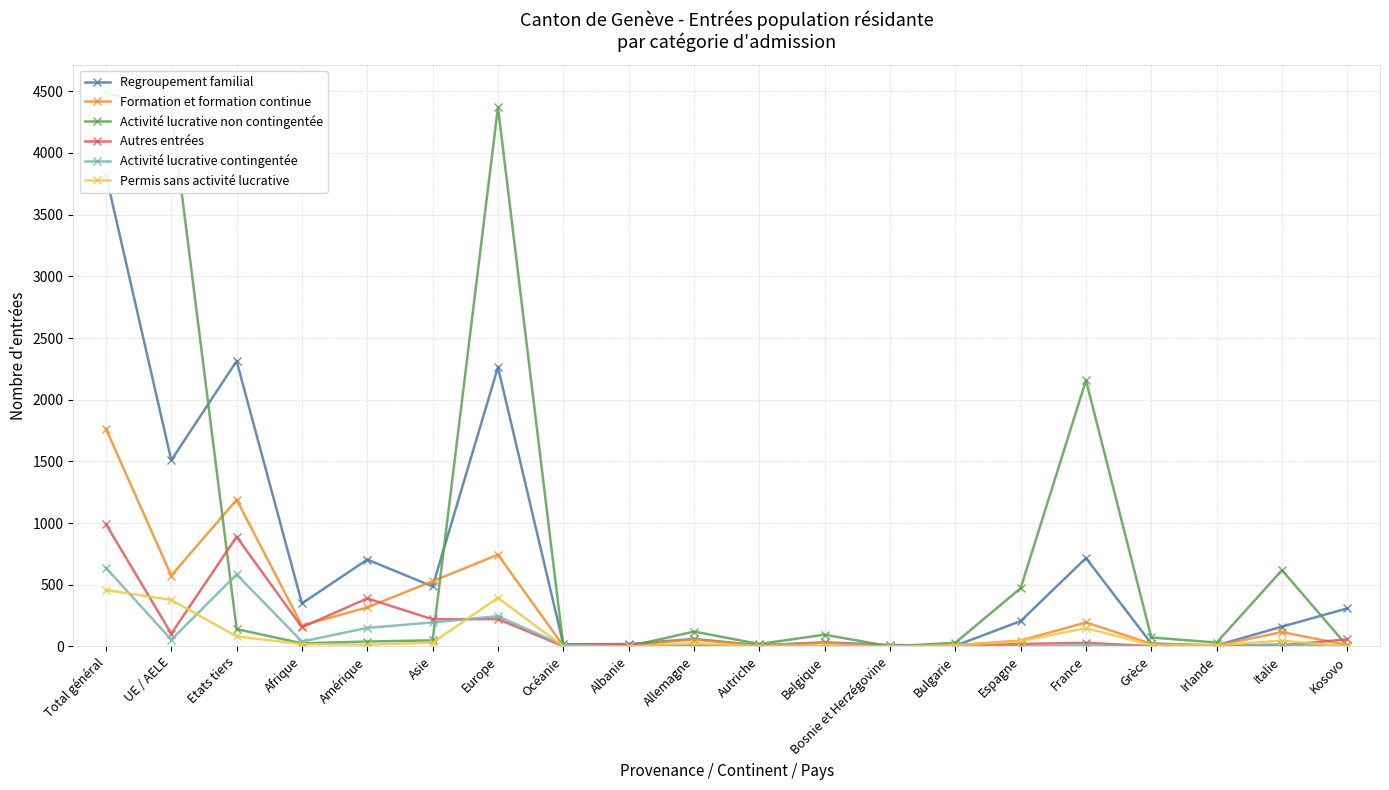

Is the value of Regroupement familial at Total général greater than the value of Permis sans activité lucrative at Italie?

Yes